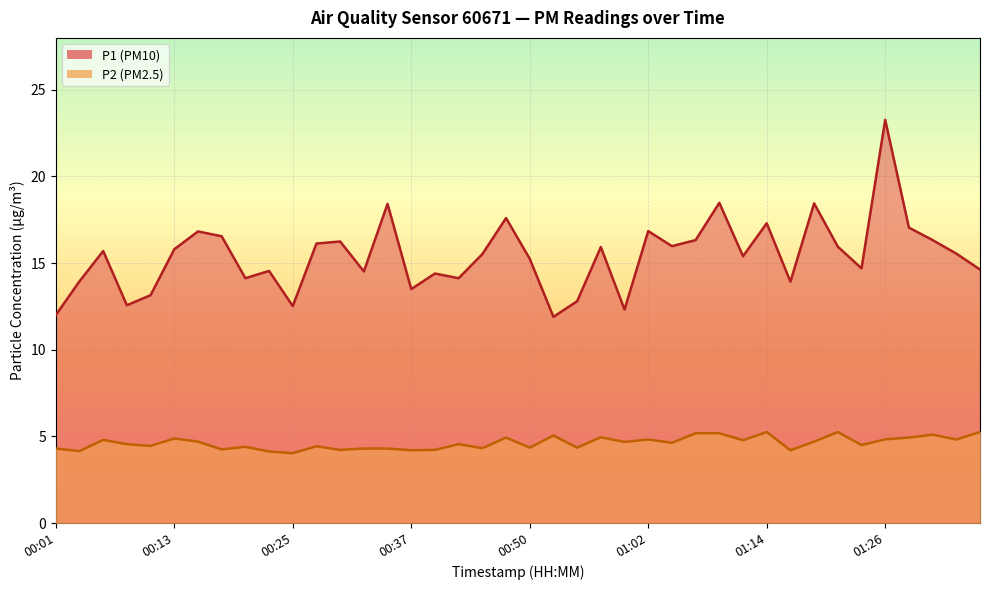

What is the value of the P1 point at the 7th from the left?

16.8